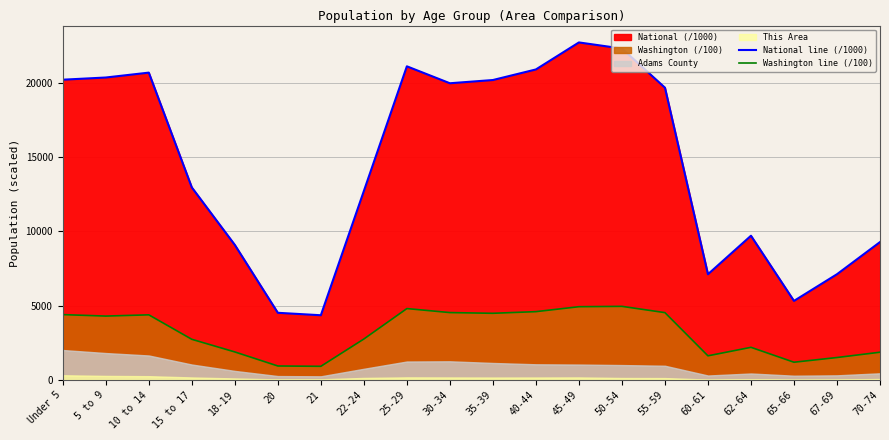

Reading left to right, extract all data points from this chart.

National line (/1000): 20201.4	20348.7	20677.2	12954.3	9086.1	4519.1	4354.3	12712.6	21101.8	19962.1	20179.6	20891.0	22708.6	22298.1	19664.8	7113.7	9704.2	5319.9	7115.4	9278.2
Washington line (/100): 4396.6	4298.8	4382.3	2735.9	1885.4	940.9	918.8	2755.4	4804.0	4533.8	4486.1	4597.0	4929.1	4953.0	4530.8	1624.5	2196.3	1194.2	1510.6	1867.5